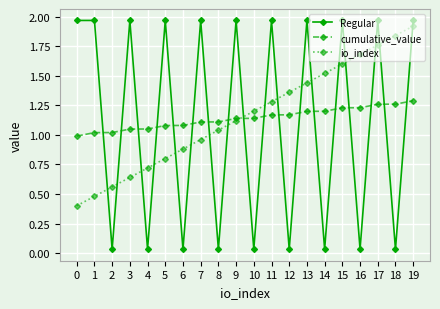

How many lines are shown in the chart?

3